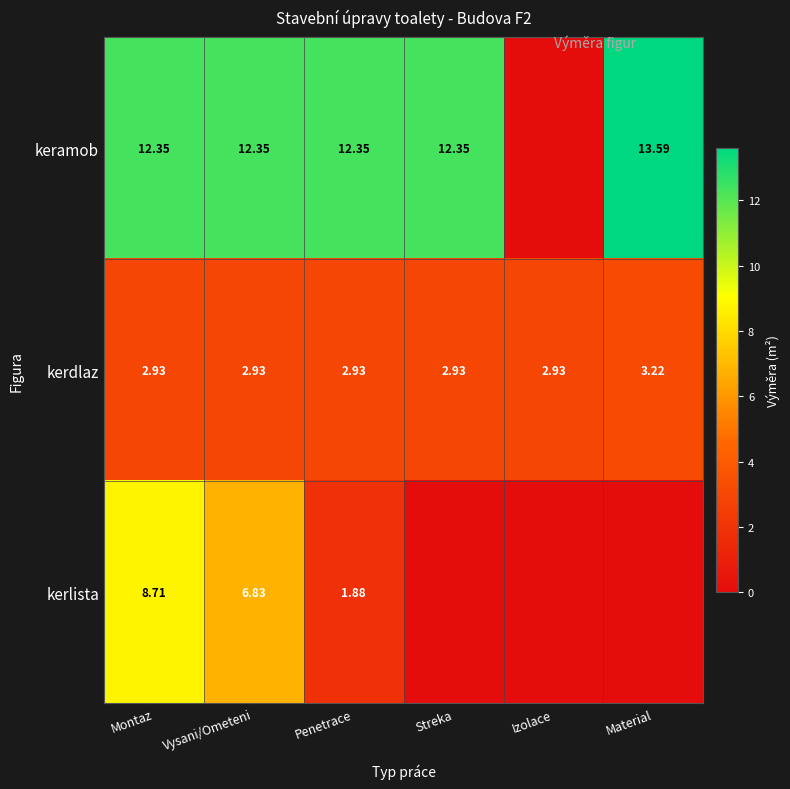

Between Vysani/Ometeni and Penetrace, which series saw the biggest shift?

kerlista